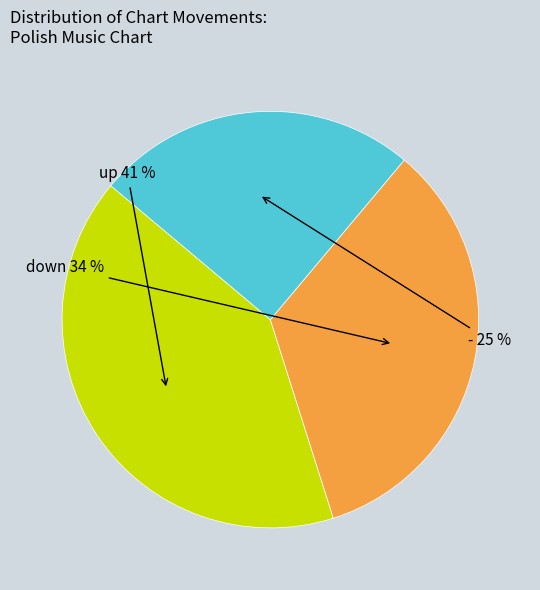

Does any single category account for the majority?

No